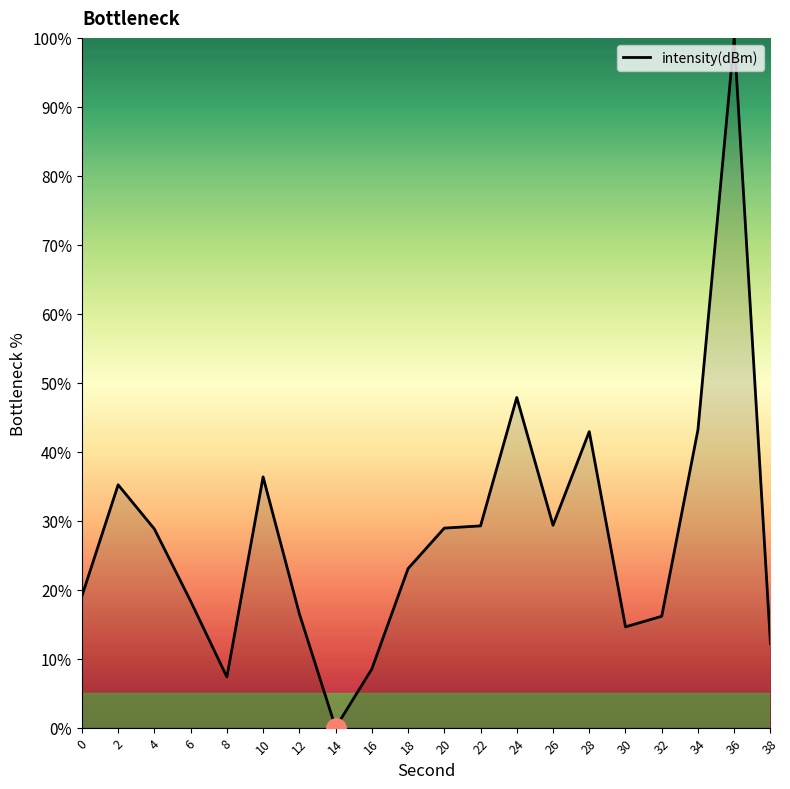

Where is the data nearest to the value 50?

24